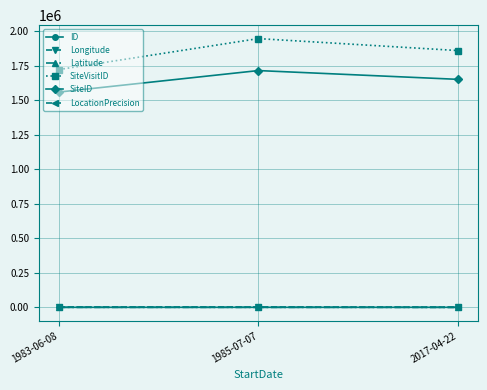

Which series has the largest total across all categories?

SiteVisitID